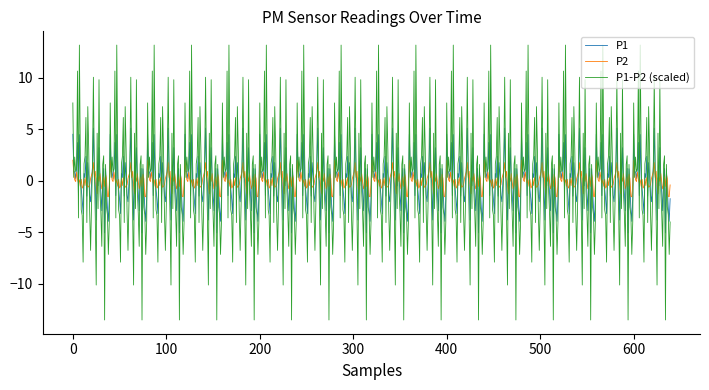

Rank the series by their maximum value, from highest to lowest.

P1-P2 (scaled), P1, P2